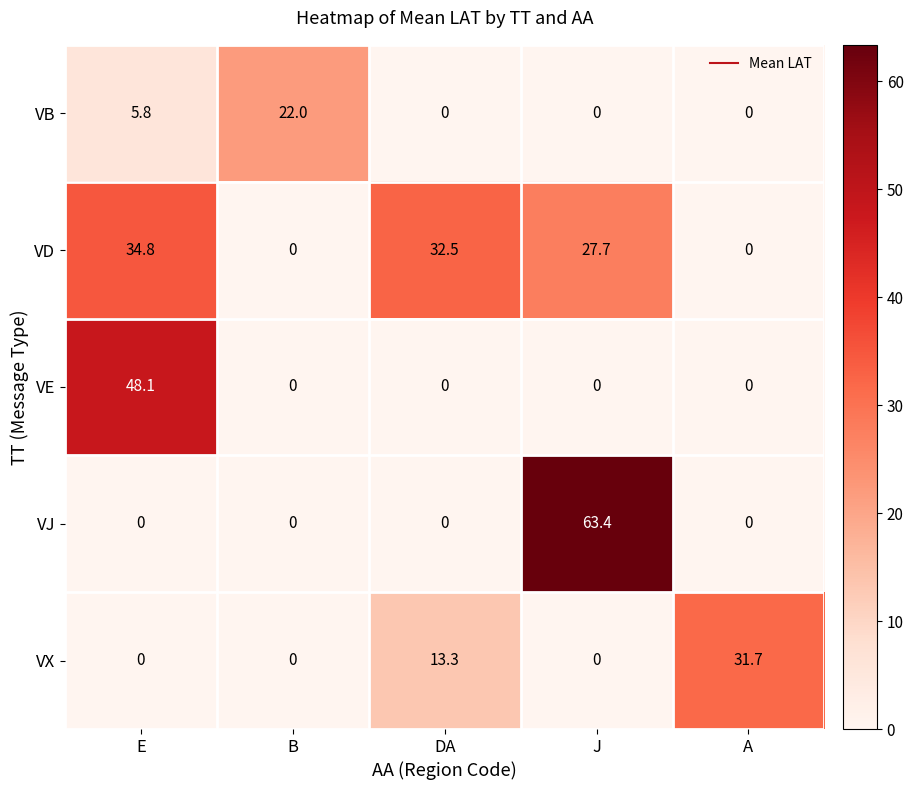

Rank the series by their maximum value, from highest to lowest.

VJ, VE, VD, VX, VB